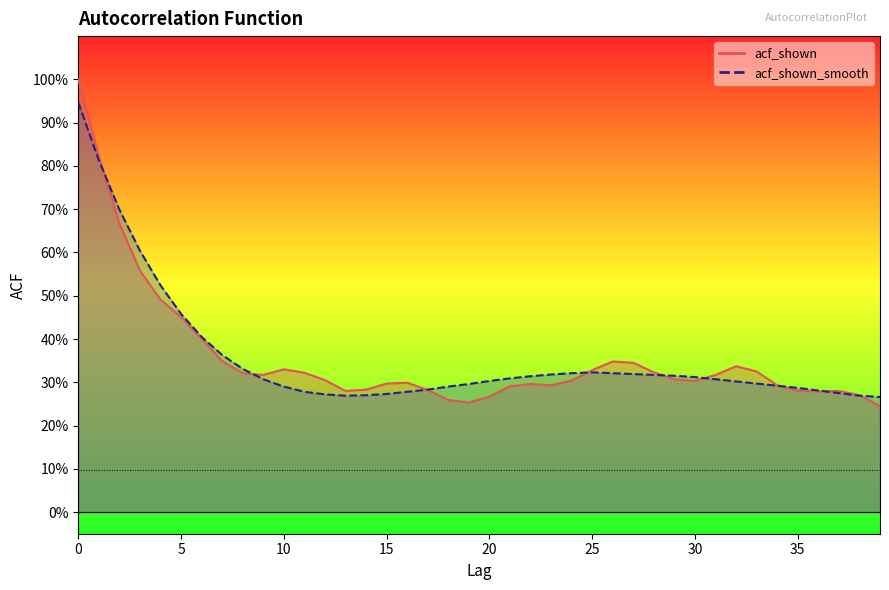

Is this an area chart (filled region under the line)?

No